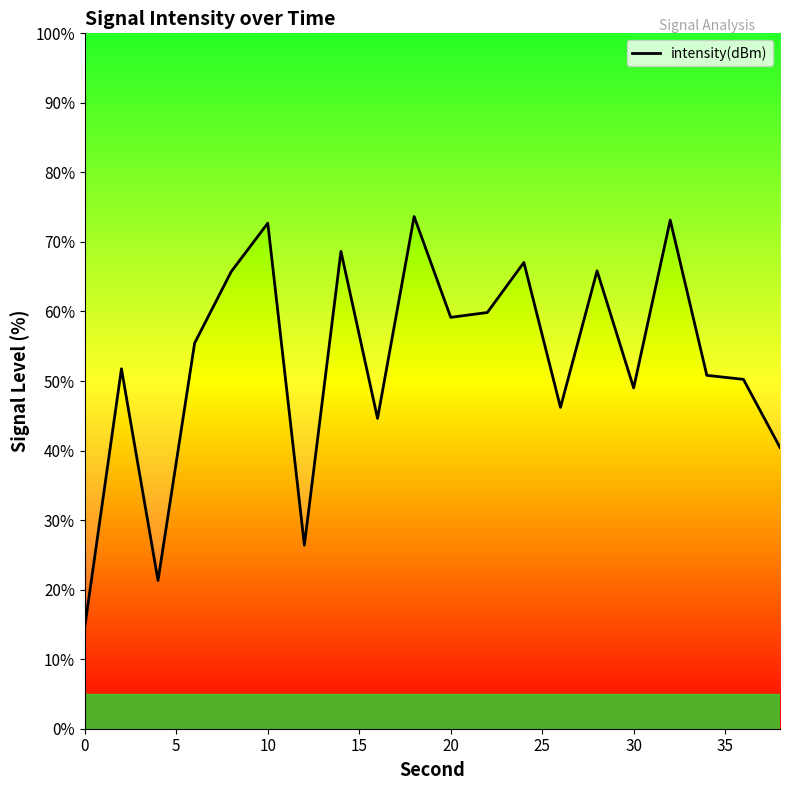

Count the number of values greater than 55.

10